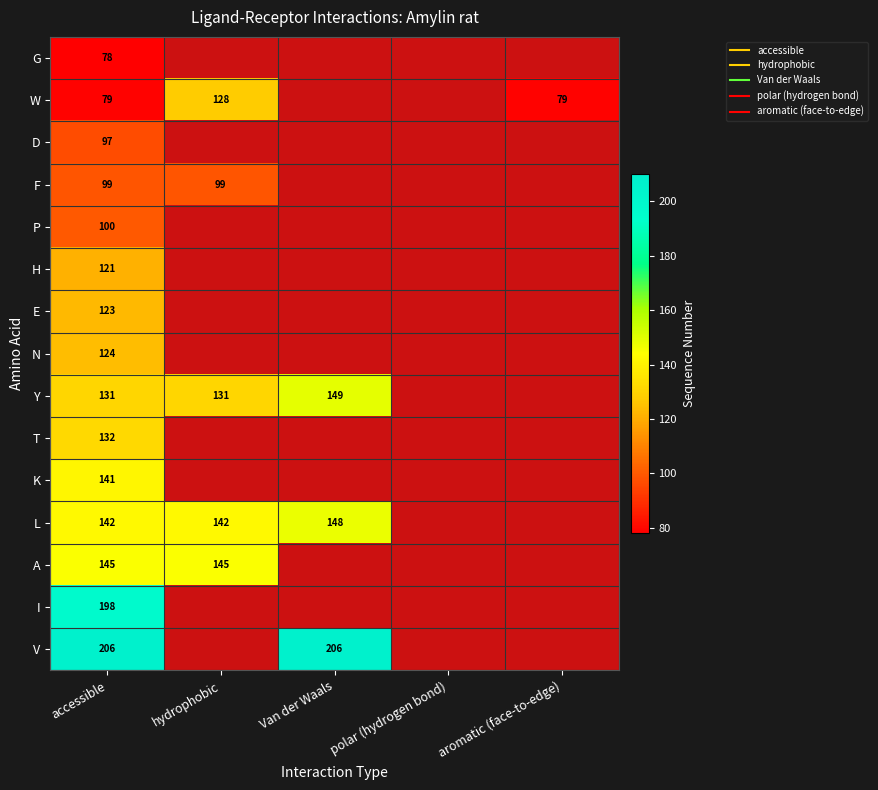

How many values in Y are above zero?

3